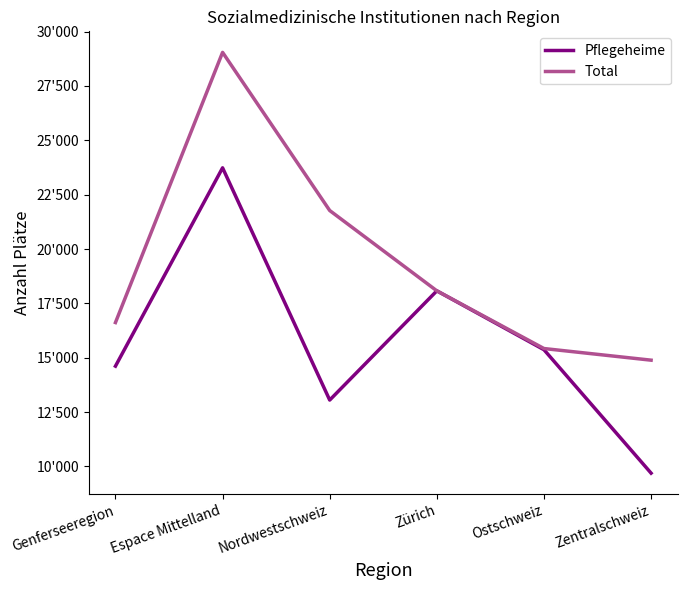

What is the average value of the Pflegeheime series?

15757